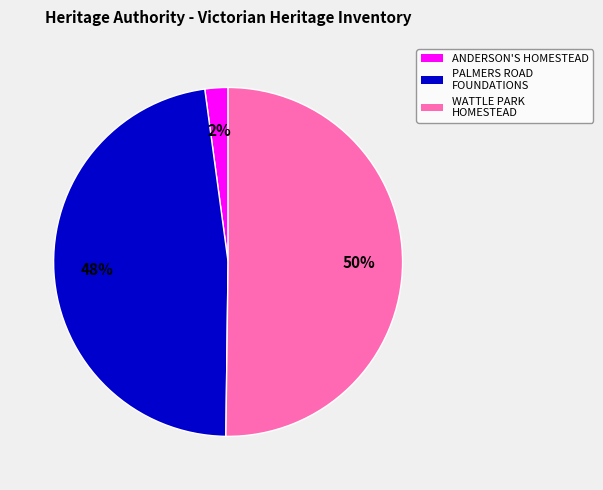

How many slices are in this pie chart?

3